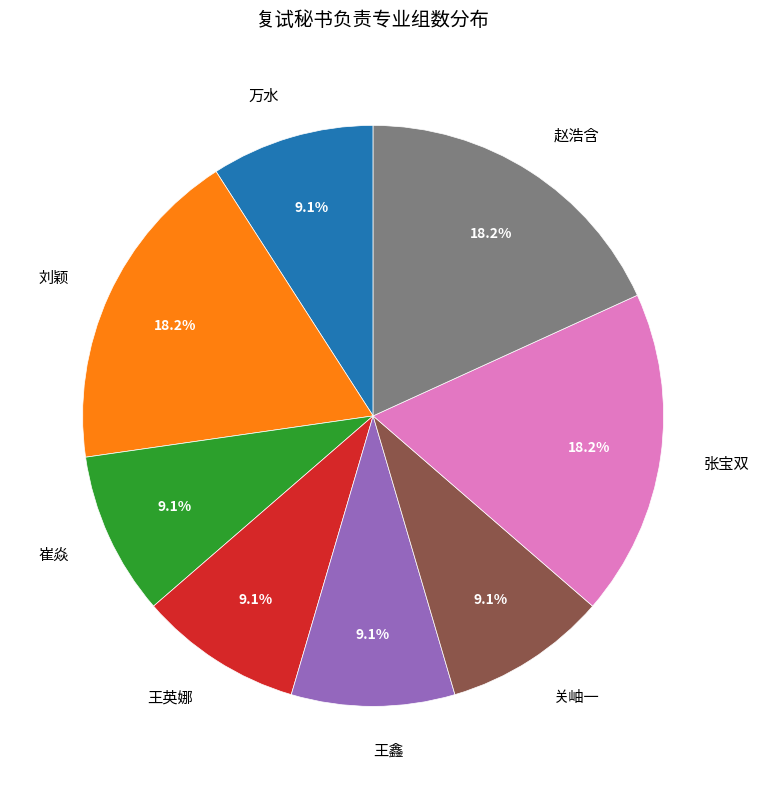

Combined, what portion of the pie is 王鑫 and 刘颖?

27.3%